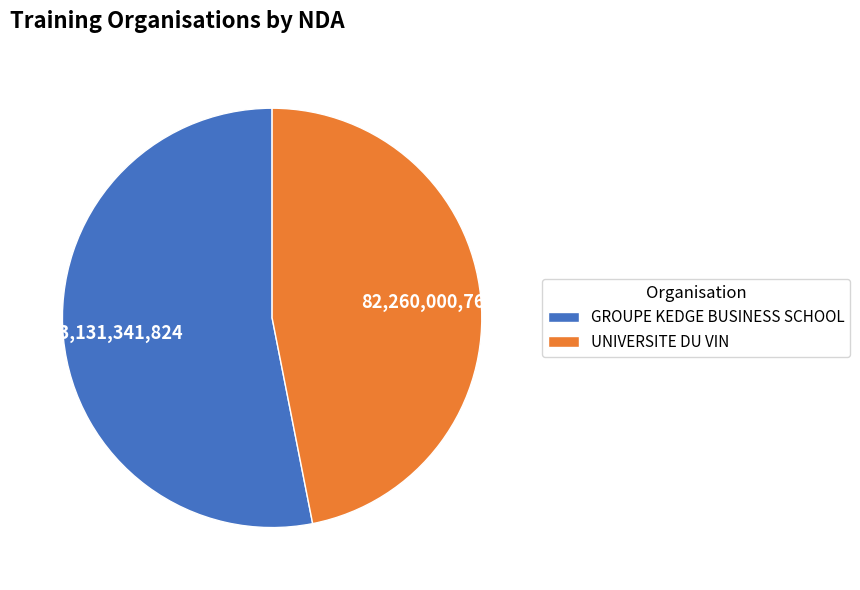

What is the majority slice?

GROUPE KEDGE BUSINESS SCHOOL